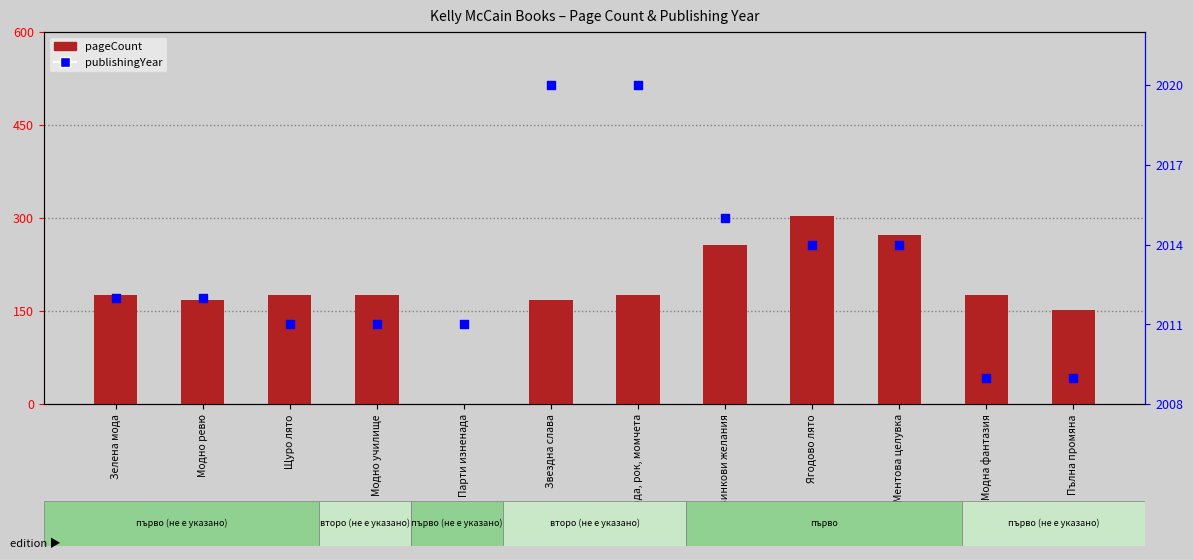

Which series has the largest Y range (max minus min)?

pageCount